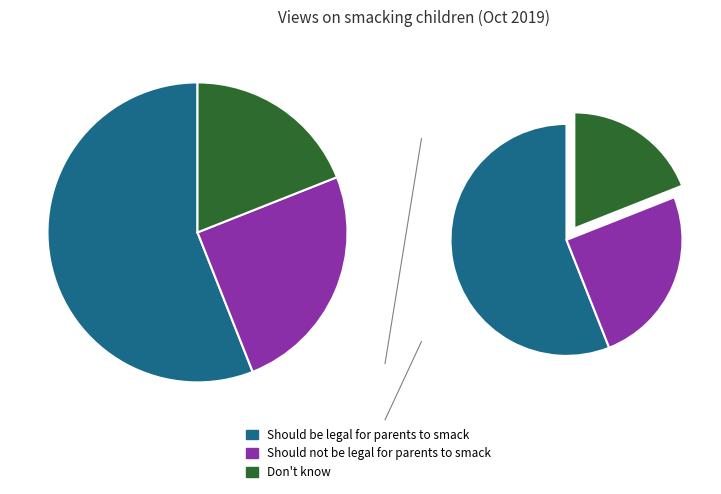

The Should be legal for parents to smack slice represents 56% of the pie. True or false?

True